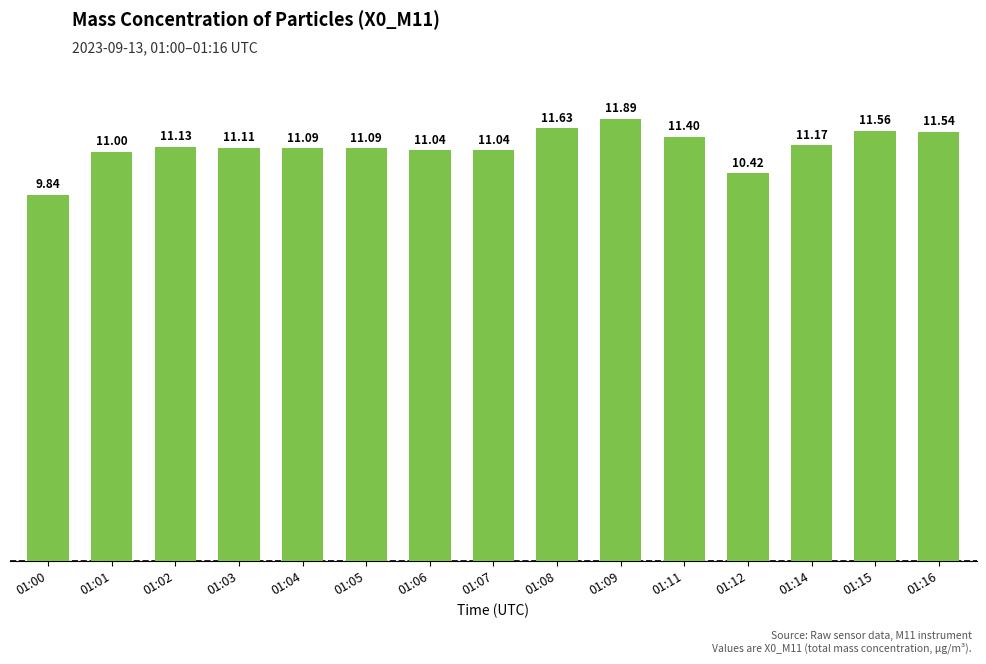

What is the difference between the second highest and minimum values?

1.8